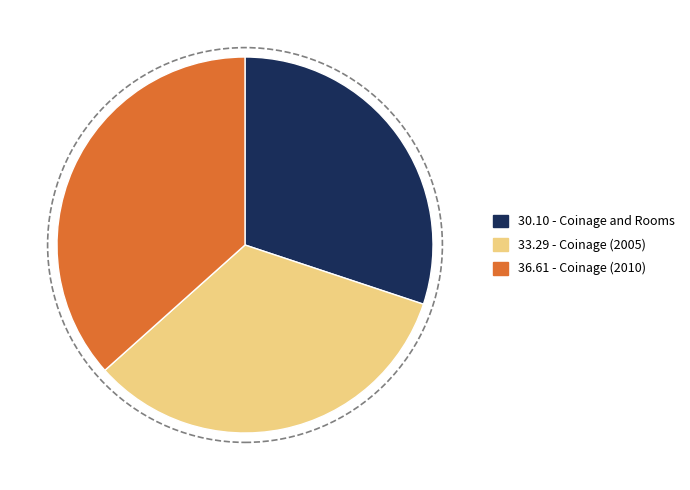

Is there a majority slice in this chart?

No